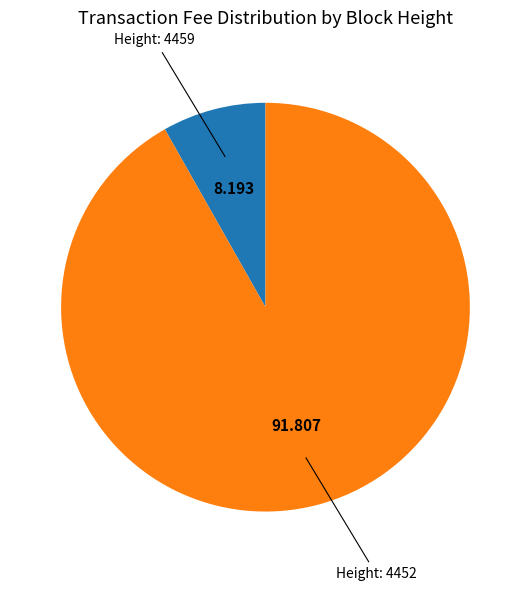

Does any single category account for the majority?

Yes